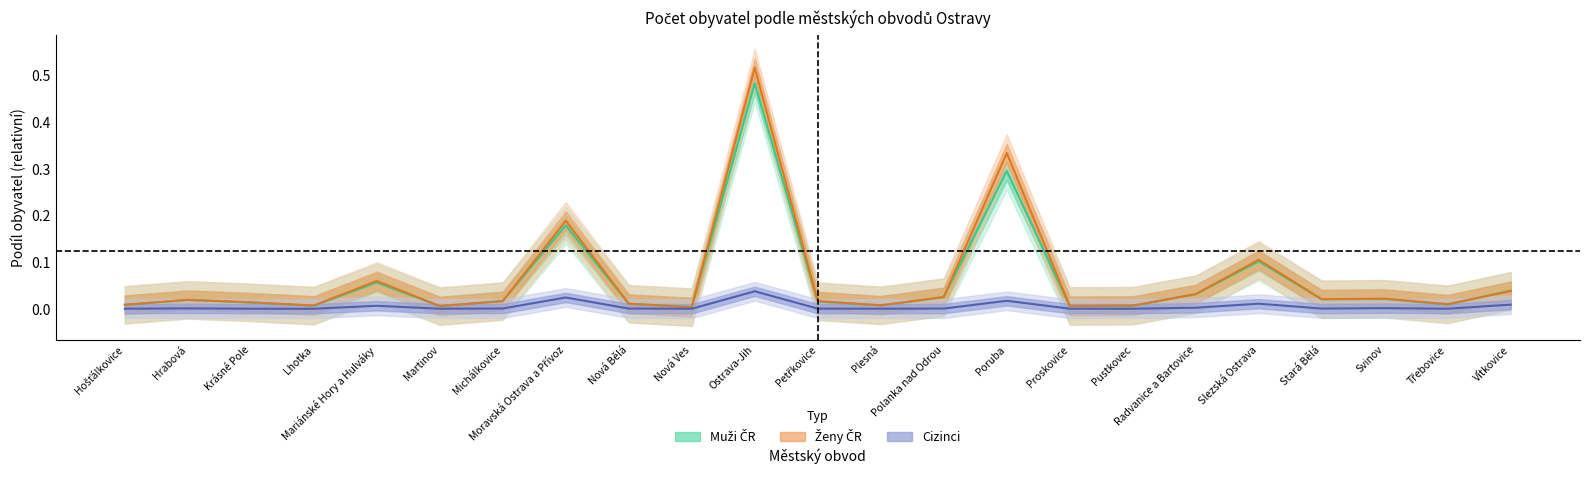

Which category has the lowest value across all series?

Lhotka